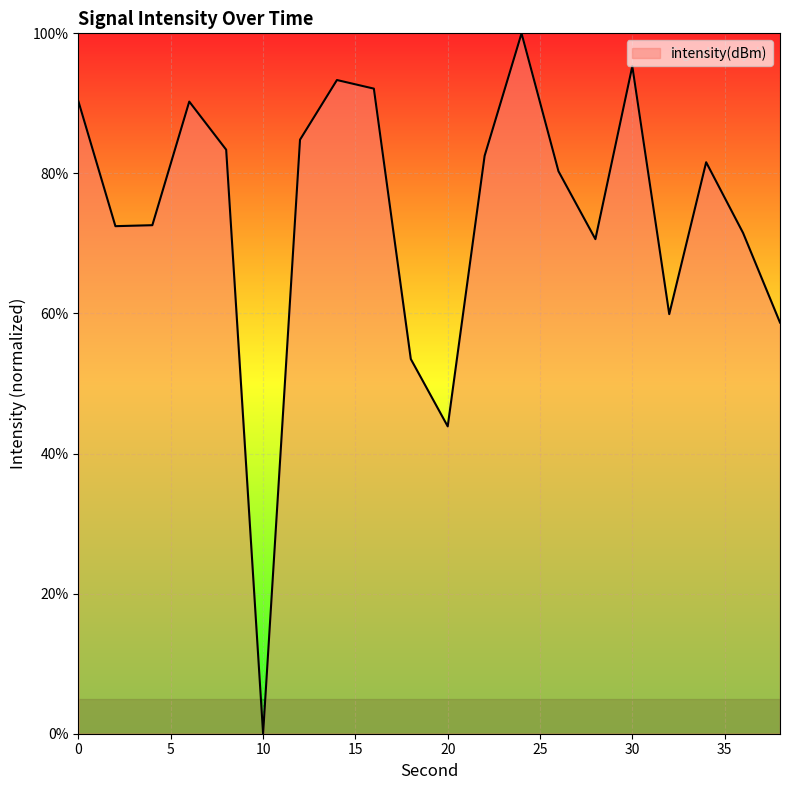

What is the sum of all values?

1477.1